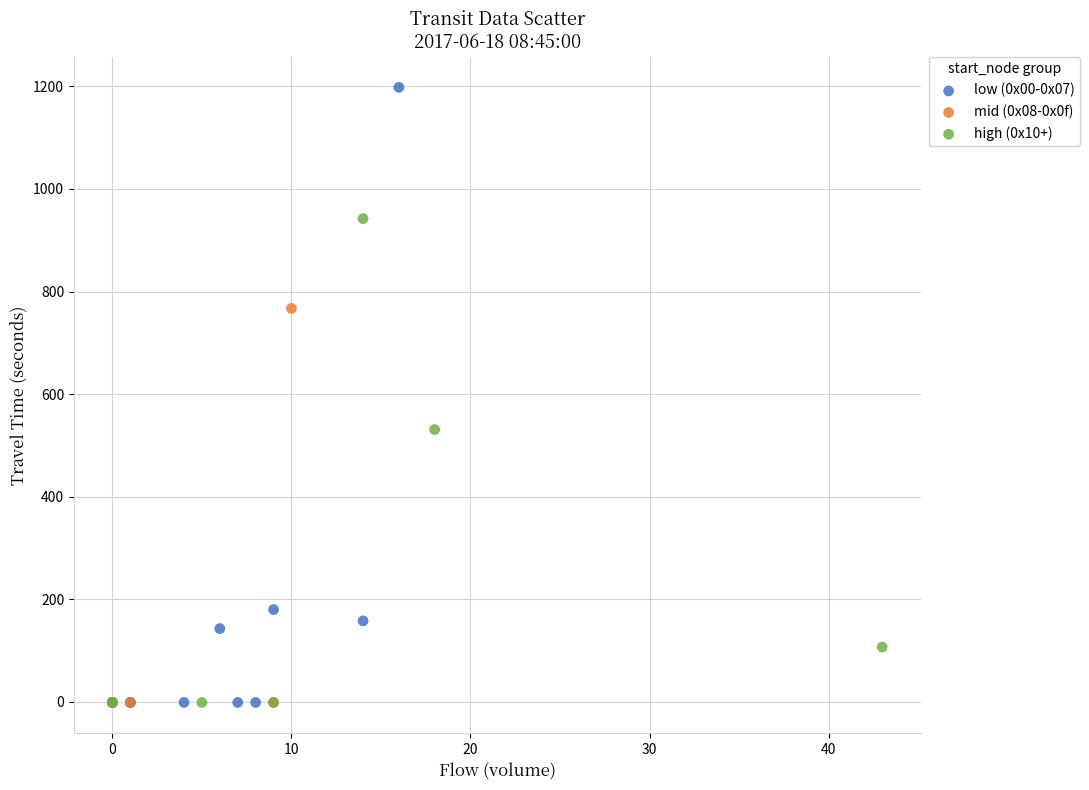

Which series has the largest Y range (max minus min)?

low (0x00-0x07)